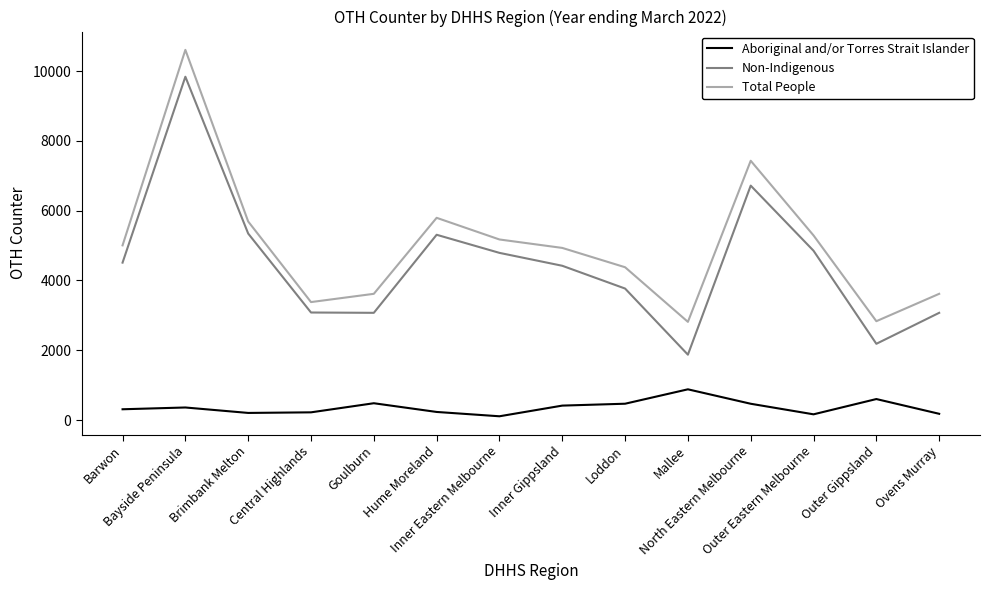

At which category is the sum across all series the highest?

Bayside Peninsula